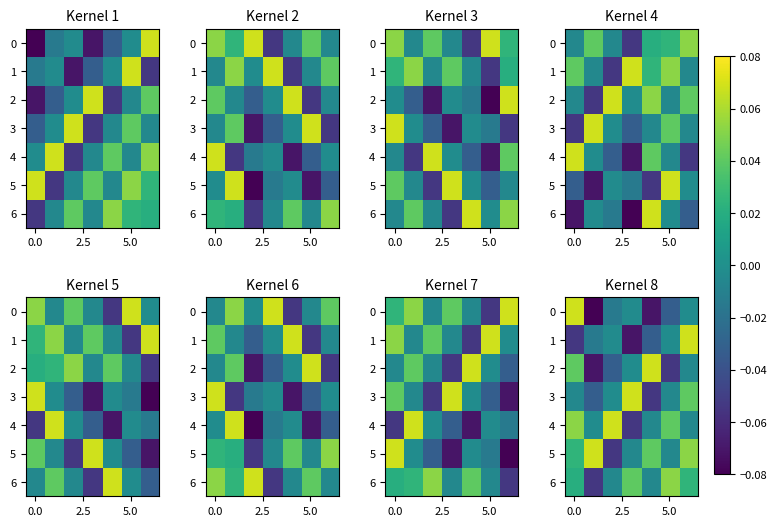

What is the difference between the maximum and second lowest values in the 5 series?

0.1